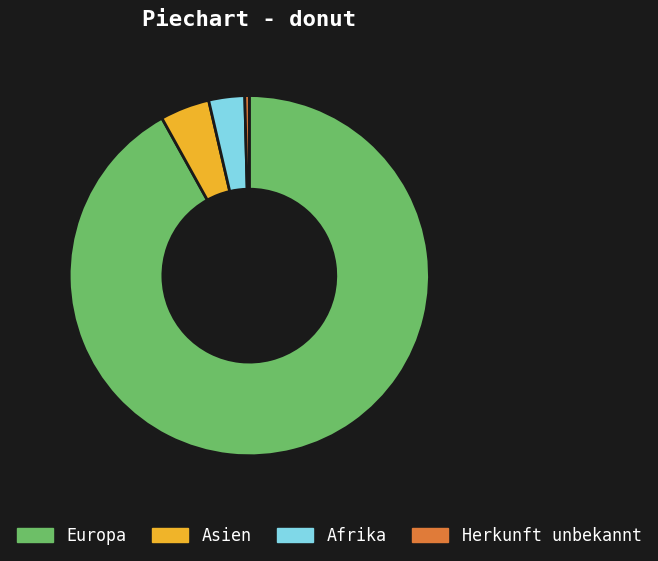

Count the number of slices in the pie.

4